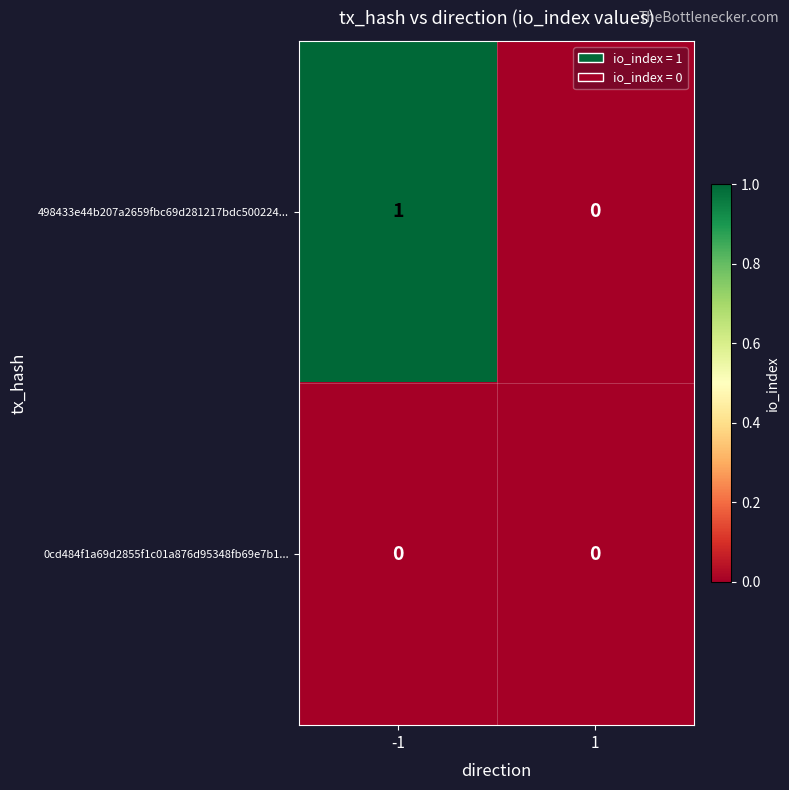

What is the maximum value shown in the chart?

1